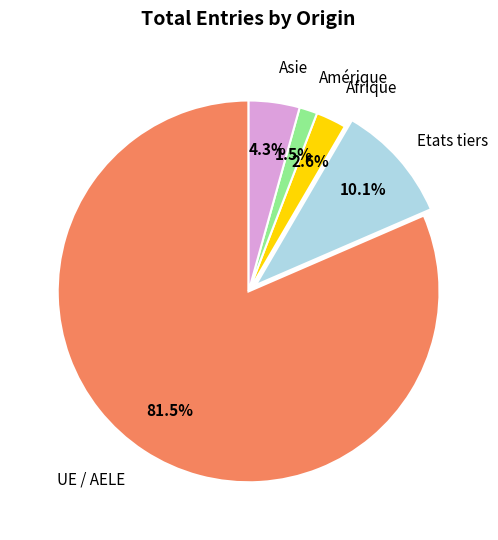

Does any single category account for the majority?

Yes